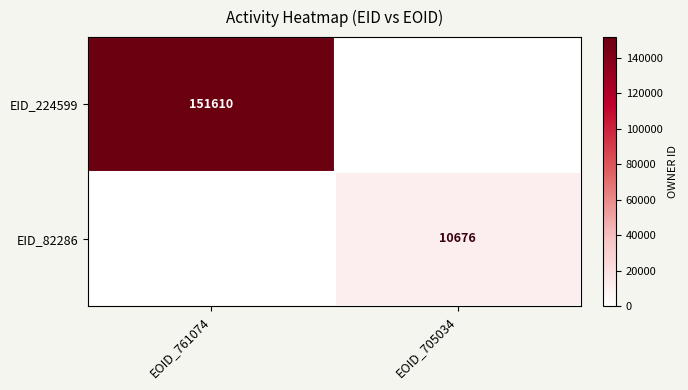

The EID_224599 series shows 43751 at EOID_761074. True or false?

False